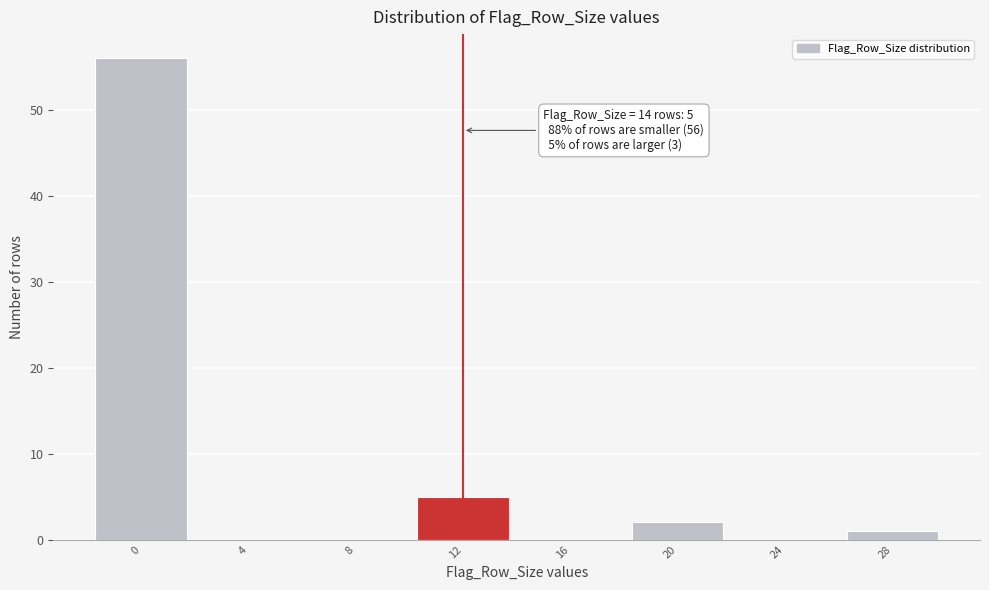

Reading right to left, extract all data points from this chart.

28=1	24=0	20=2	16=0	12=5	8=0	4=0	0=56